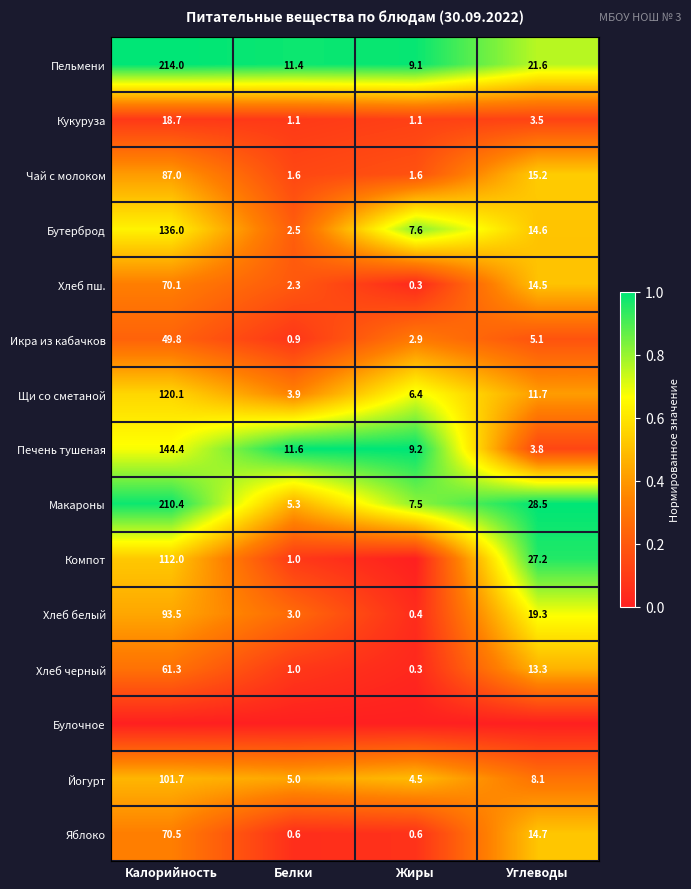

Rank the categories by Икра из кабачков value from lowest to highest.

Белки, Жиры, Углеводы, Калорийность